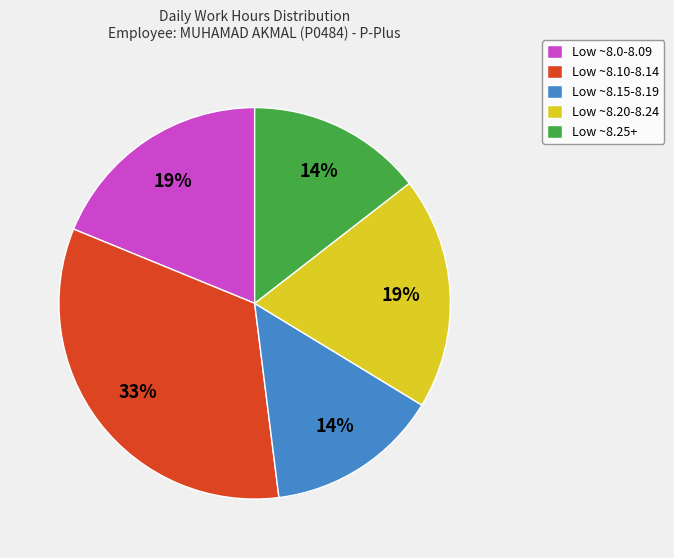

Is there any slice that represents more than half of the pie?

No